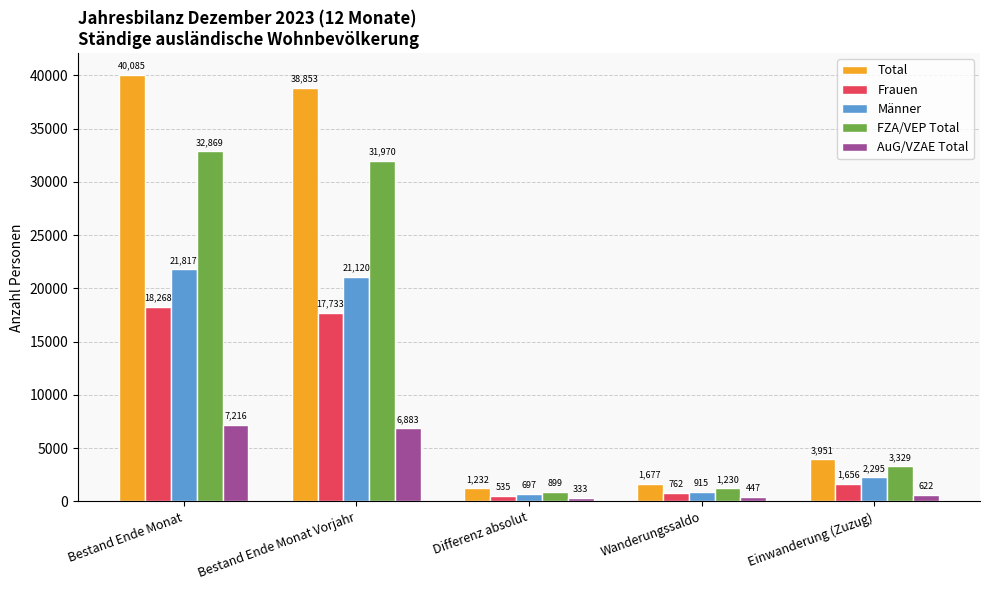

At how many categories does at least one series exceed 27366?

2